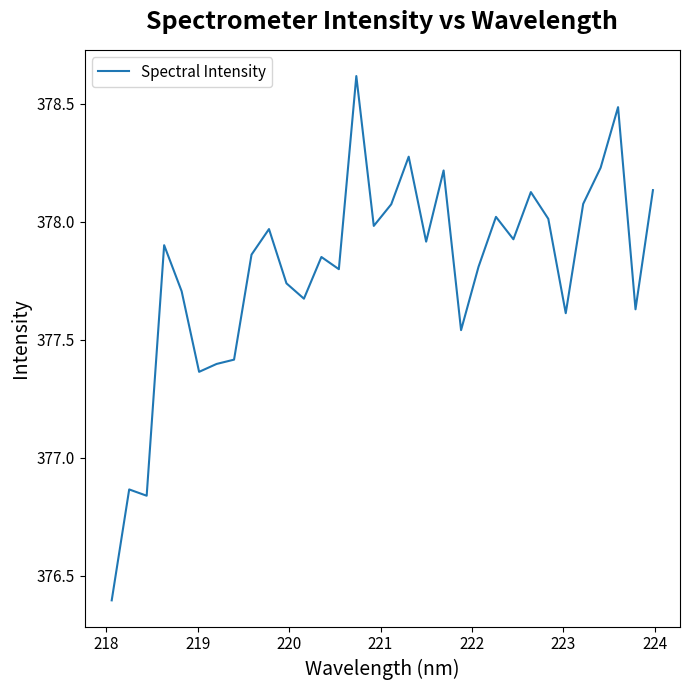

What is the difference between the maximum and minimum values?

2.2